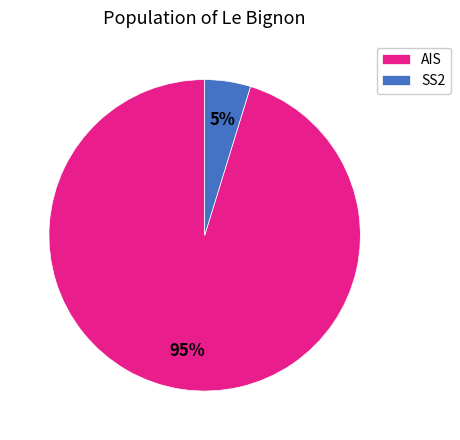

Combined, do SS2 and AIS account for over 50%?

Yes